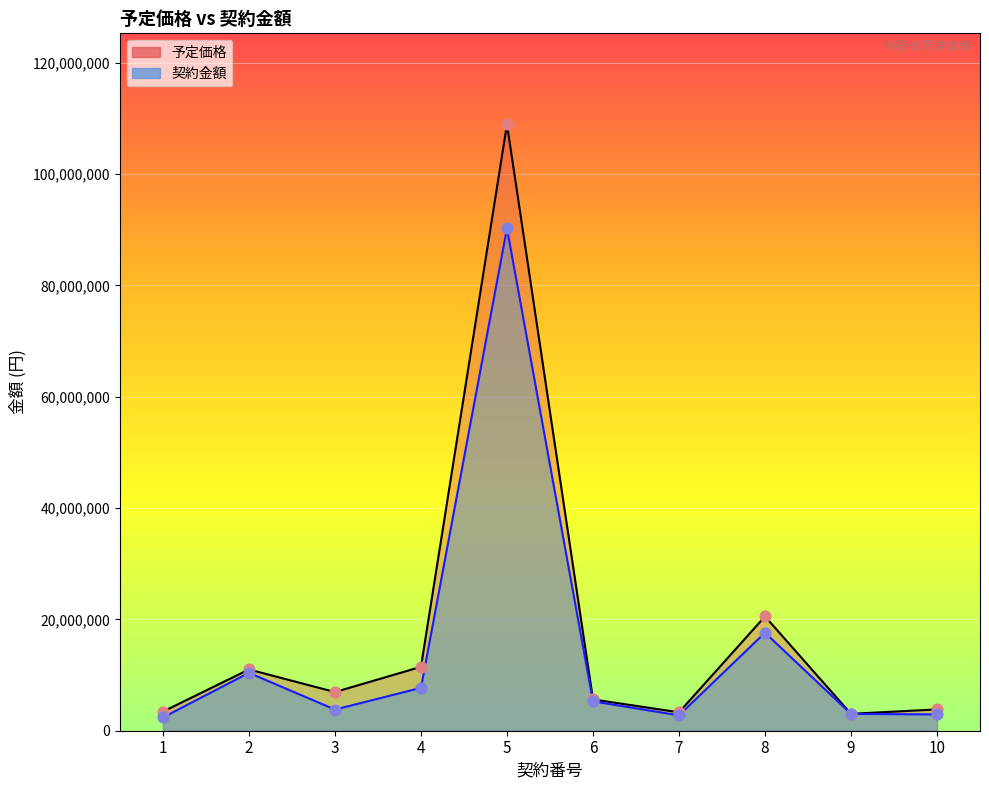

What are all the series names shown in the legend?

予定価格, 契約金額